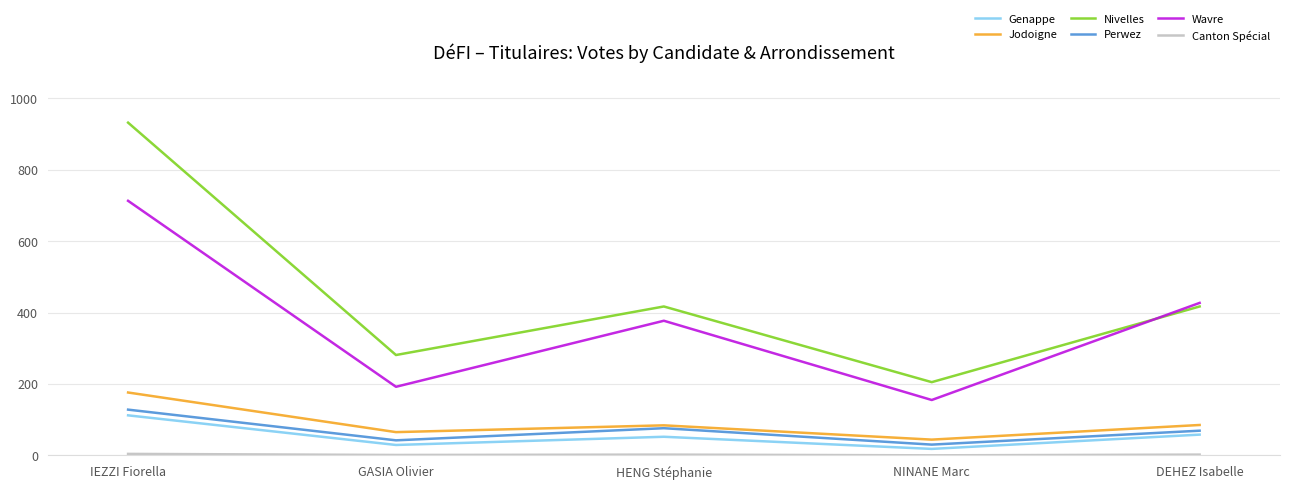

True or false: Nivelles has a value of 281 at GASIA Olivier.

True